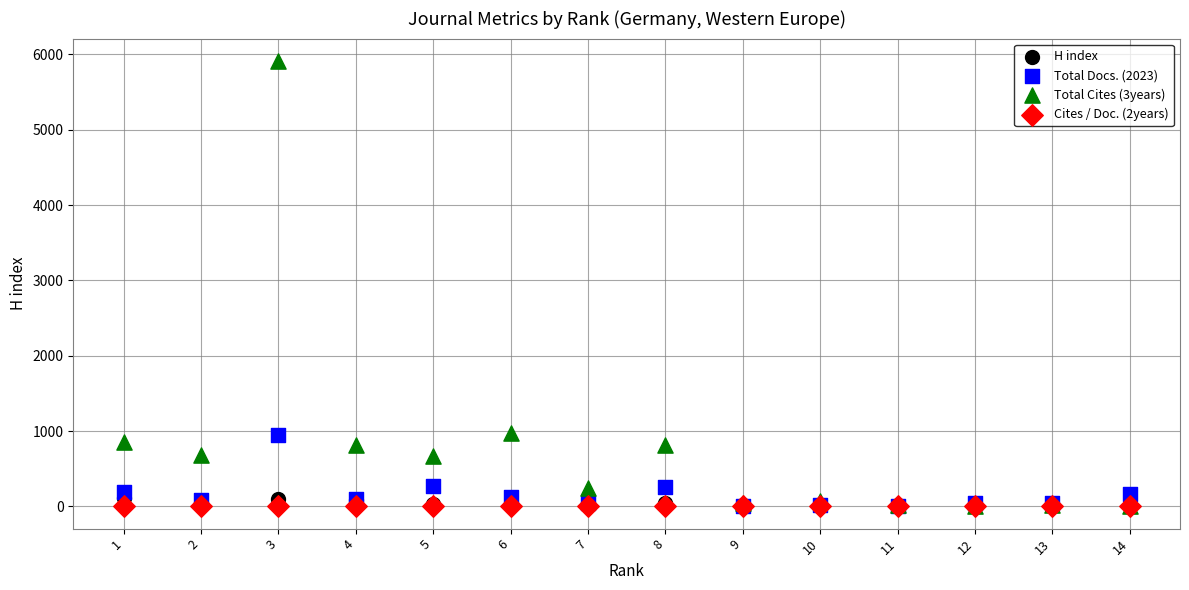

What are all the series names shown in the legend?

H index, Total Docs. (2023), Total Cites (3years), Cites / Doc. (2years)